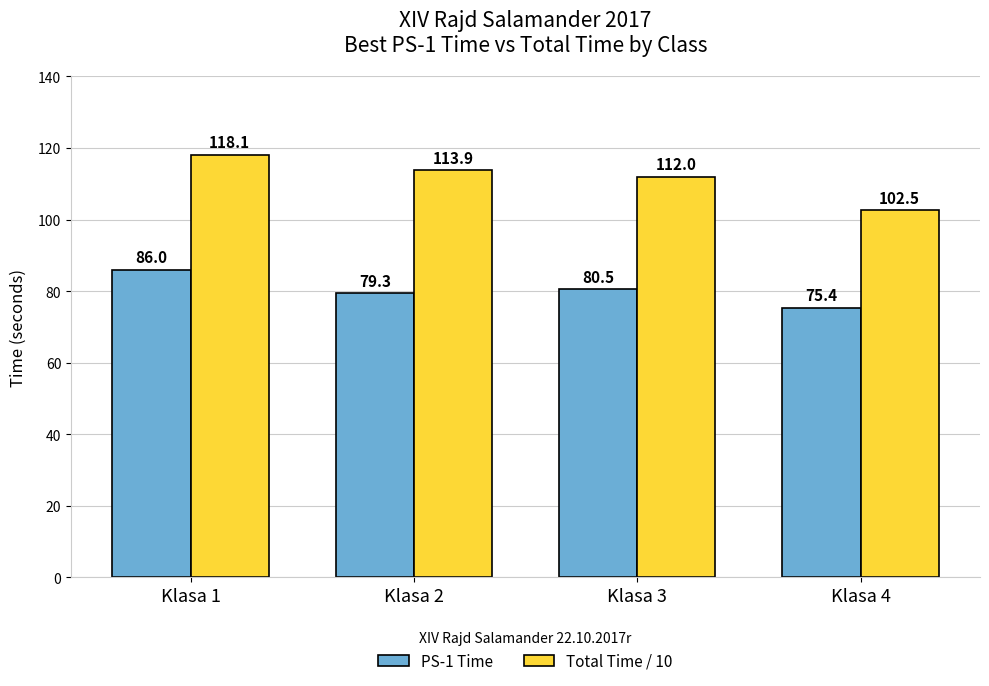

What is the sum of the Total Time / 10 values at Klasa 4 and Klasa 2?

216.4